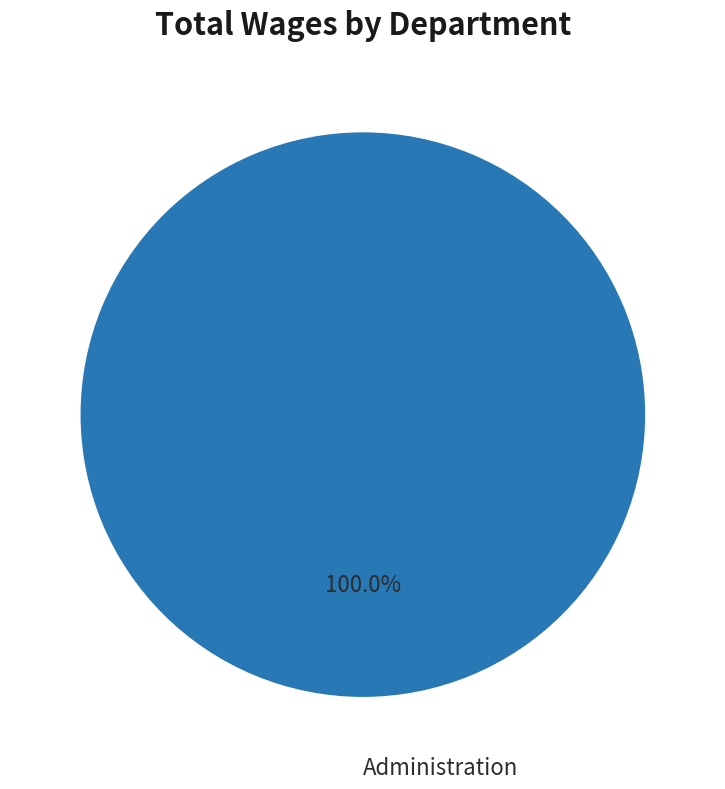

Is there any slice that represents more than half of the pie?

Yes